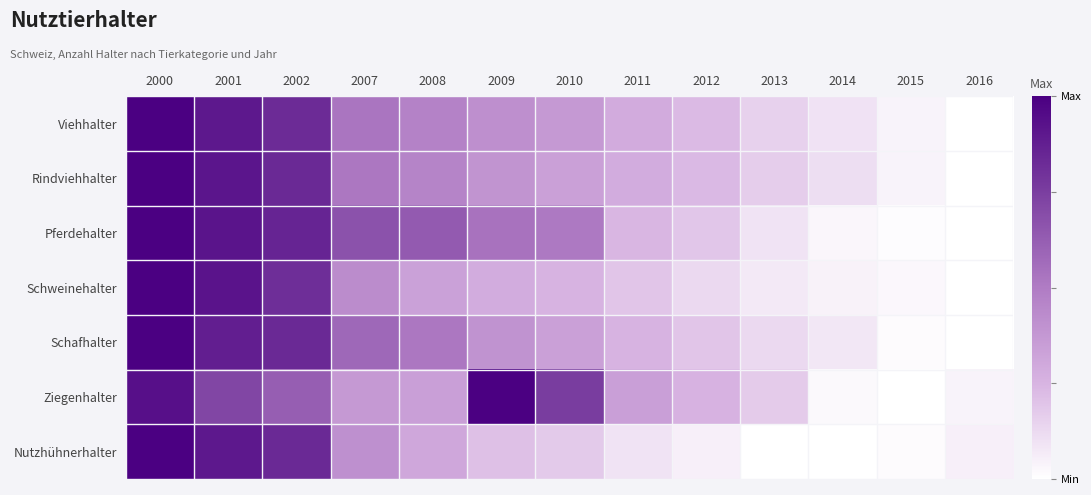

Reading left to right, what are all the values shown in this chart?

Viehhalter: 2000=1.0	2001=0.9	2002=0.8	2007=0.5	2008=0.5	2009=0.4	2010=0.4	2011=0.3	2012=0.2	2013=0.2	2014=0.1	2015=0.0	2016=0.0
Rindviehhalter: 2000=1.0	2001=0.9	2002=0.8	2007=0.5	2008=0.5	2009=0.4	2010=0.3	2011=0.3	2012=0.2	2013=0.2	2014=0.1	2015=0.0	2016=0.0
Pferdehalter: 2000=1.0	2001=0.9	2002=0.9	2007=0.7	2008=0.6	2009=0.5	2010=0.5	2011=0.2	2012=0.2	2013=0.1	2014=0.0	2015=0.0	2016=0.0
Schweinehalter: 2000=1.0	2001=0.9	2002=0.8	2007=0.4	2008=0.3	2009=0.3	2010=0.3	2011=0.2	2012=0.1	2013=0.1	2014=0.0	2015=0.0	2016=0.0
Schafhalter: 2000=1.0	2001=0.9	2002=0.8	2007=0.6	2008=0.5	2009=0.4	2010=0.3	2011=0.3	2012=0.2	2013=0.1	2014=0.1	2015=0.0	2016=0.0
Ziegenhalter: 2000=0.9	2001=0.7	2002=0.6	2007=0.4	2008=0.3	2009=1.0	2010=0.8	2011=0.3	2012=0.3	2013=0.2	2014=0.0	2015=0.0	2016=0.0
Nutzhühnerhalter: 2000=1.0	2001=0.9	2002=0.8	2007=0.4	2008=0.3	2009=0.2	2010=0.2	2011=0.1	2012=0.1	2013=0.0	2014=0.0	2015=0.0	2016=0.1